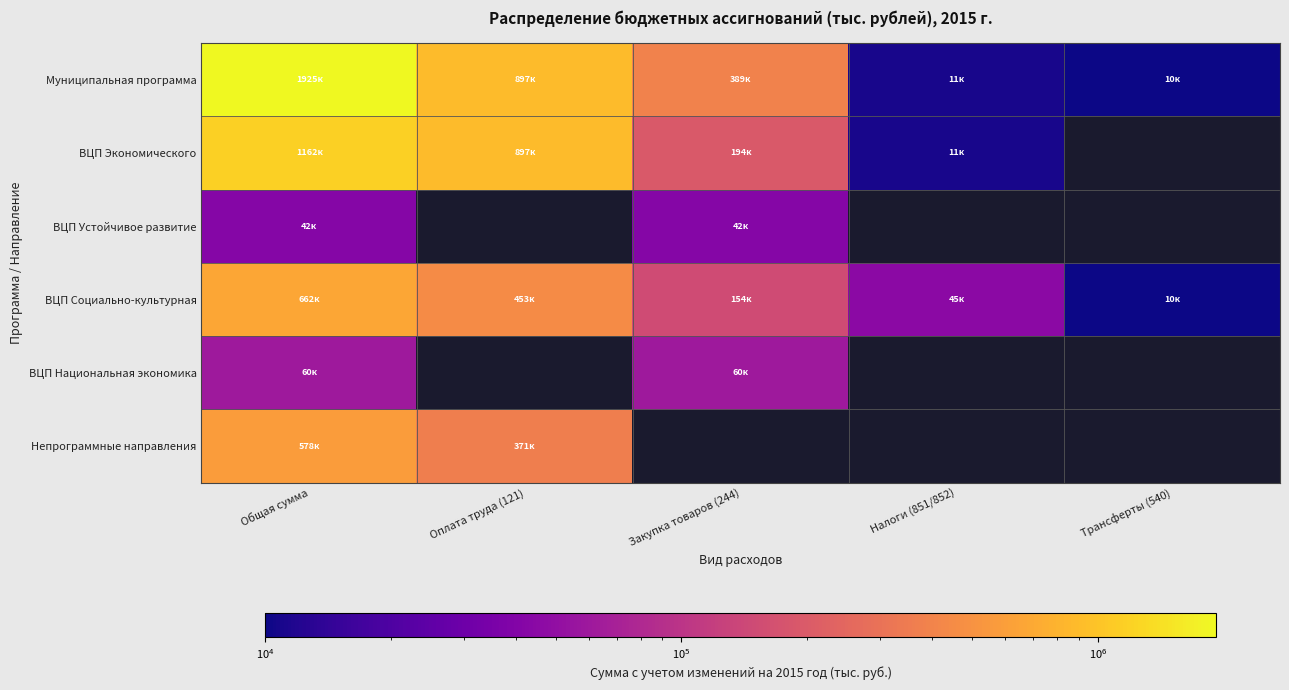

Which series changed the most between Закупка товаров (244) and Налоги (851/852)?

Муниципальная программа